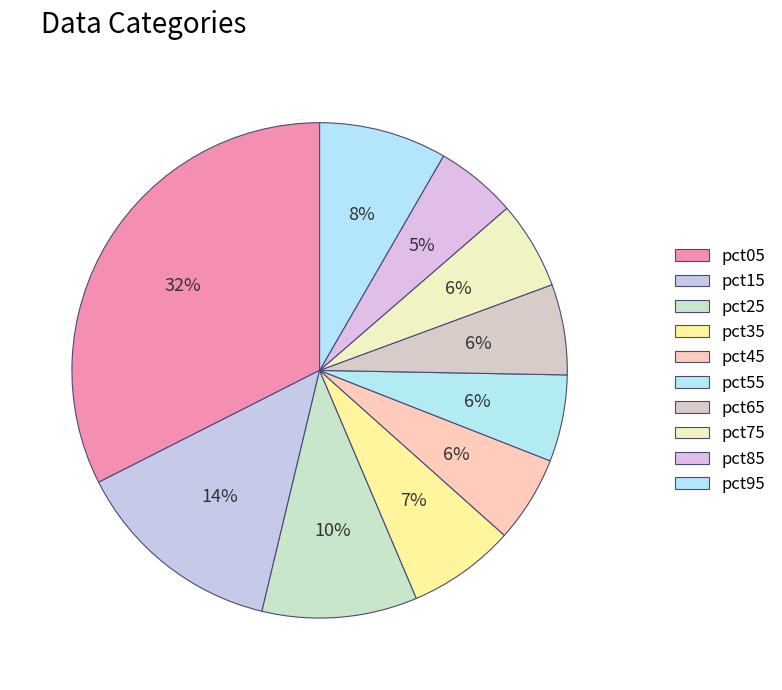

Rank the categories by value from lowest to highest.

pct85, pct45, pct55, pct75, pct65, pct35, pct95, pct25, pct15, pct05